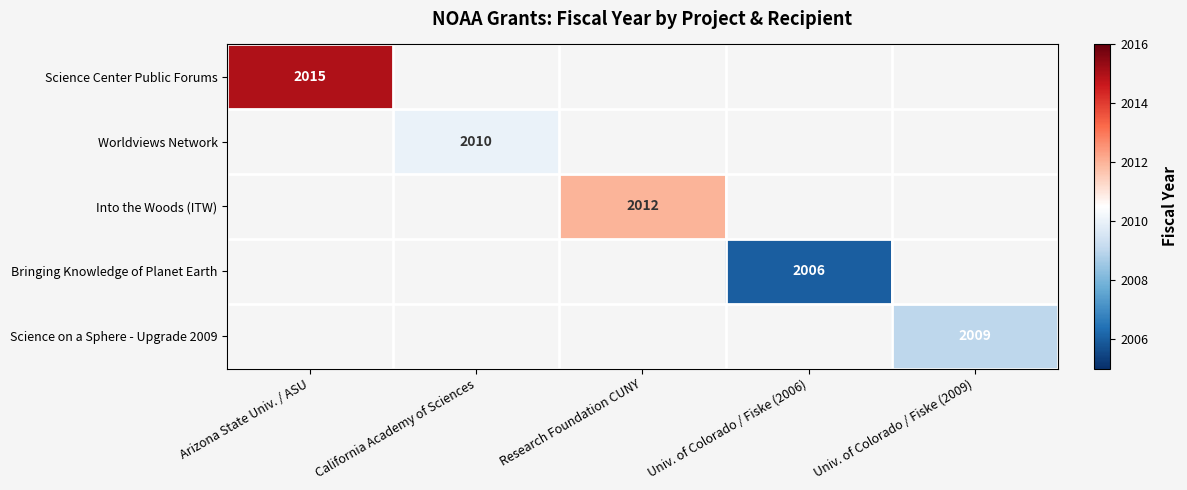

True or false: Science Center Public Forums has a value of 459 at Arizona State Univ. / ASU.

False